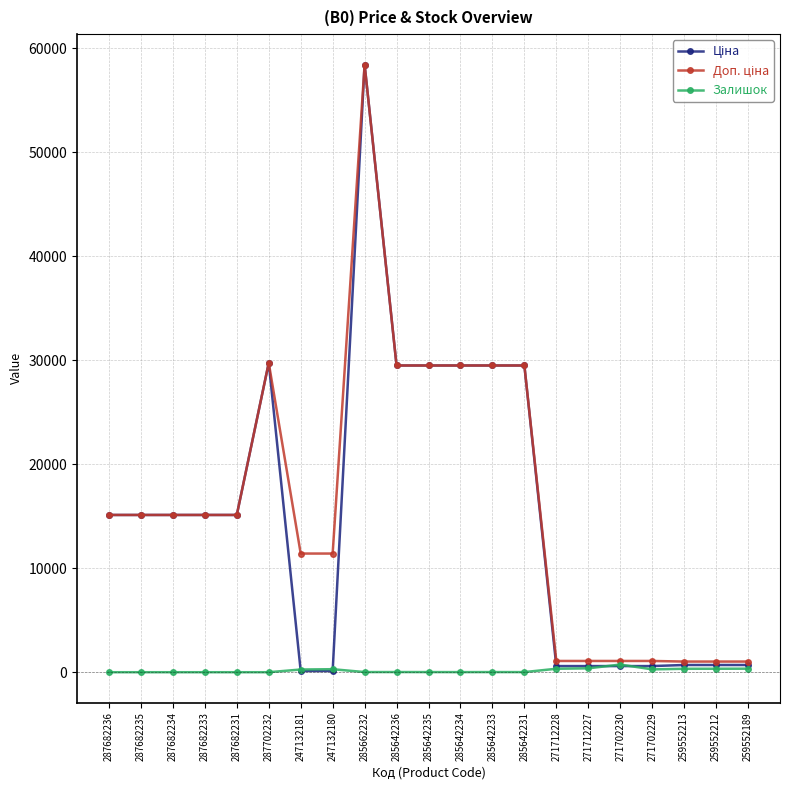

The Залишок series shows 273.0 at 271702229. True or false?

True